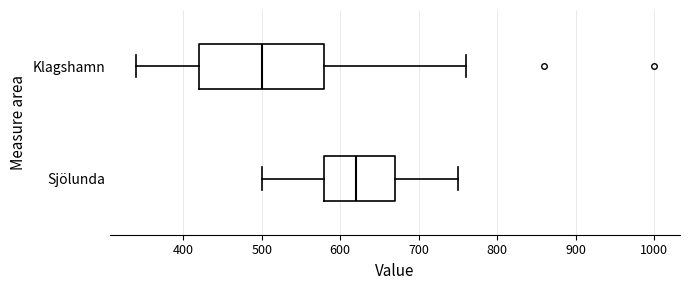

Reading bottom to top, read every box against the x-axis: the position of its median line, the range the box covers, and the ends of its whiskers. The values are not printed on the chart, so give them approximately, as read against the axis.

Sjölunda: median 620, box 580 to 670, whiskers 500 to 750
Klagshamn: median 500, box 420 to 580, whiskers 340 to 760